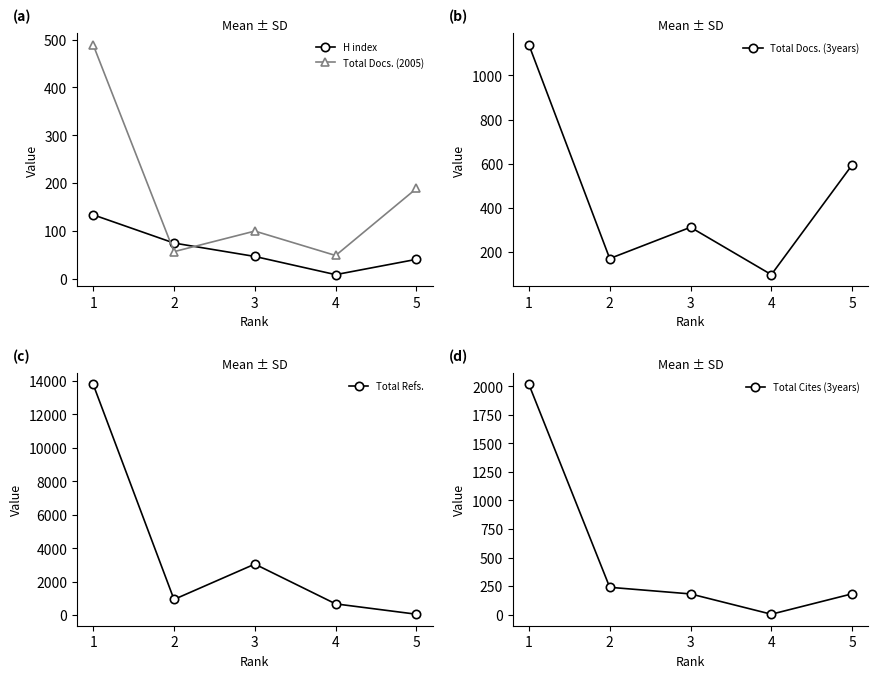

True or false: H index and Total Cites (3years) intersect in this chart.

True